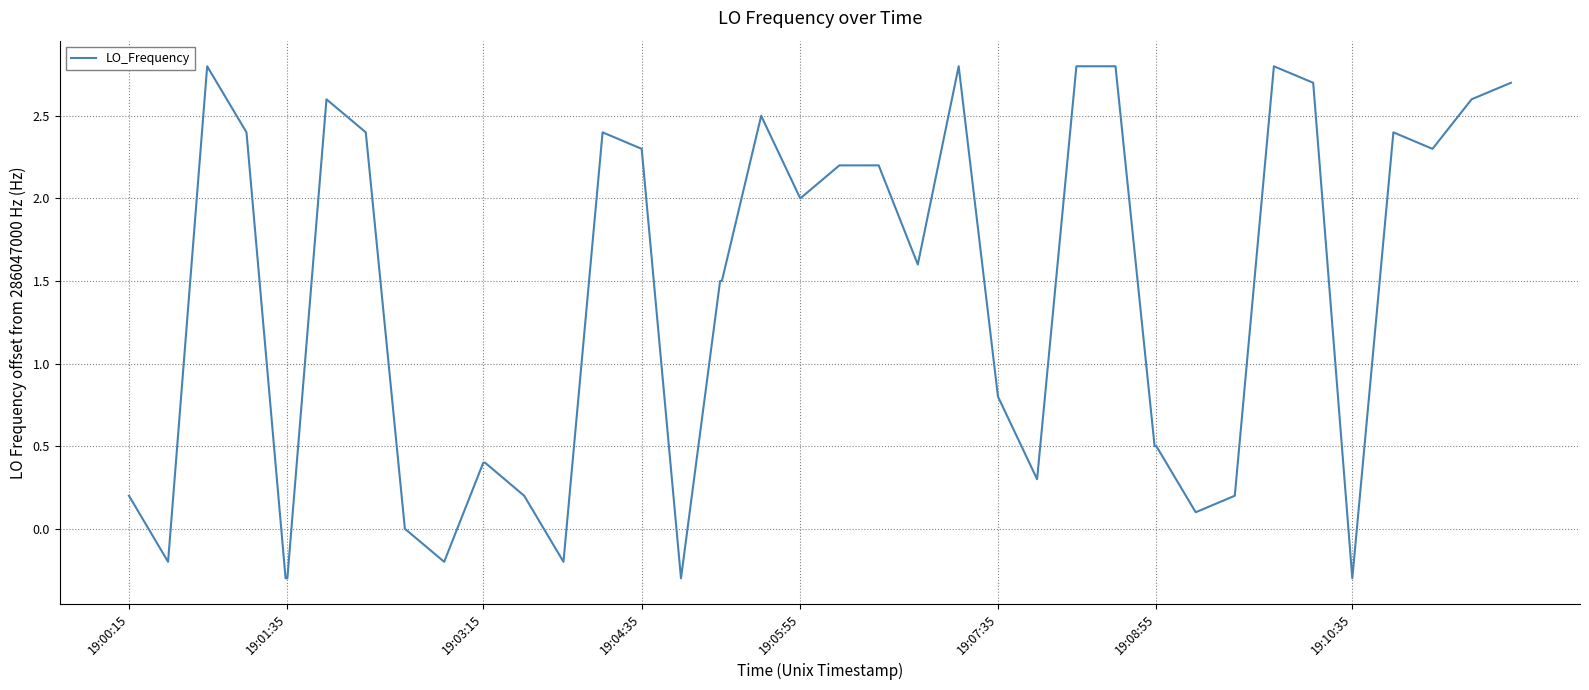

What is the greatest value displayed?

2.8